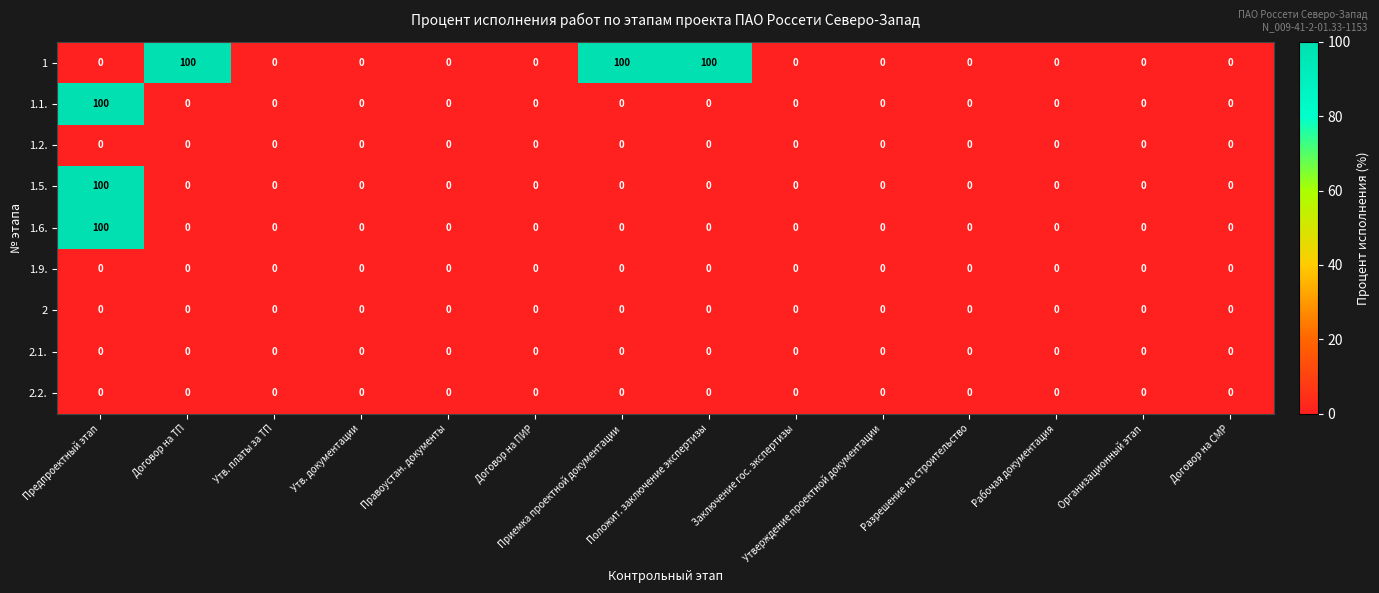

What is the total value across all series at Предпроектный этап?

300